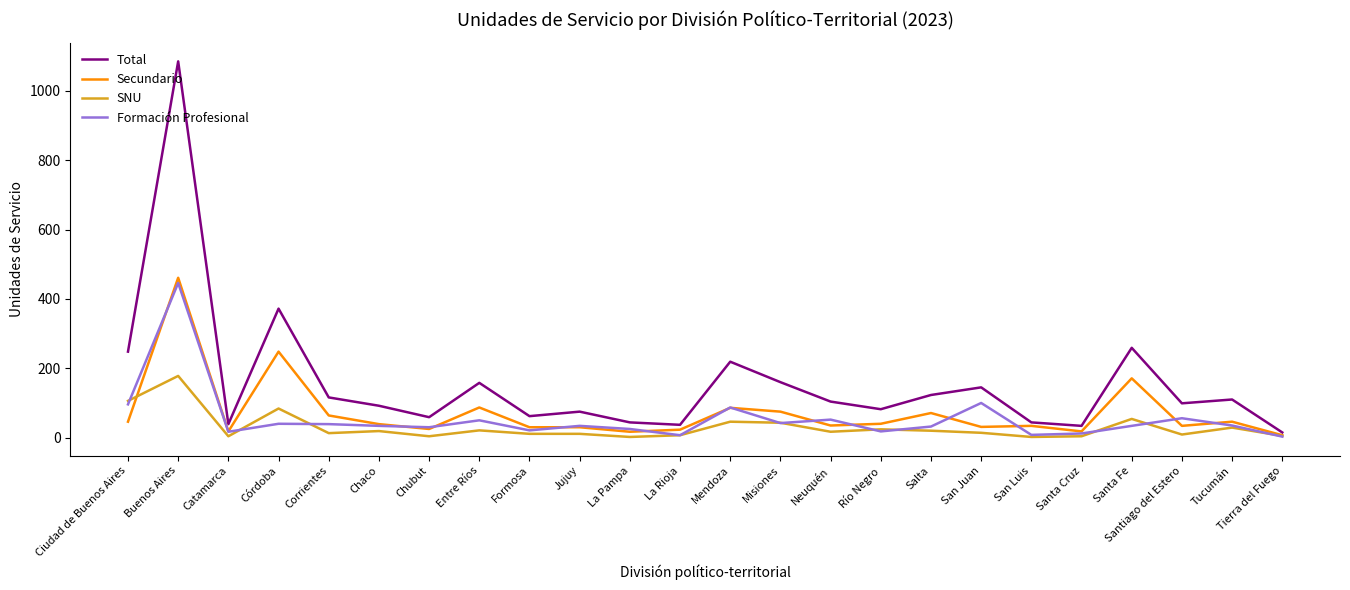

What is the sum of the SNU values at Chubut and Tierra del Fuego?

9